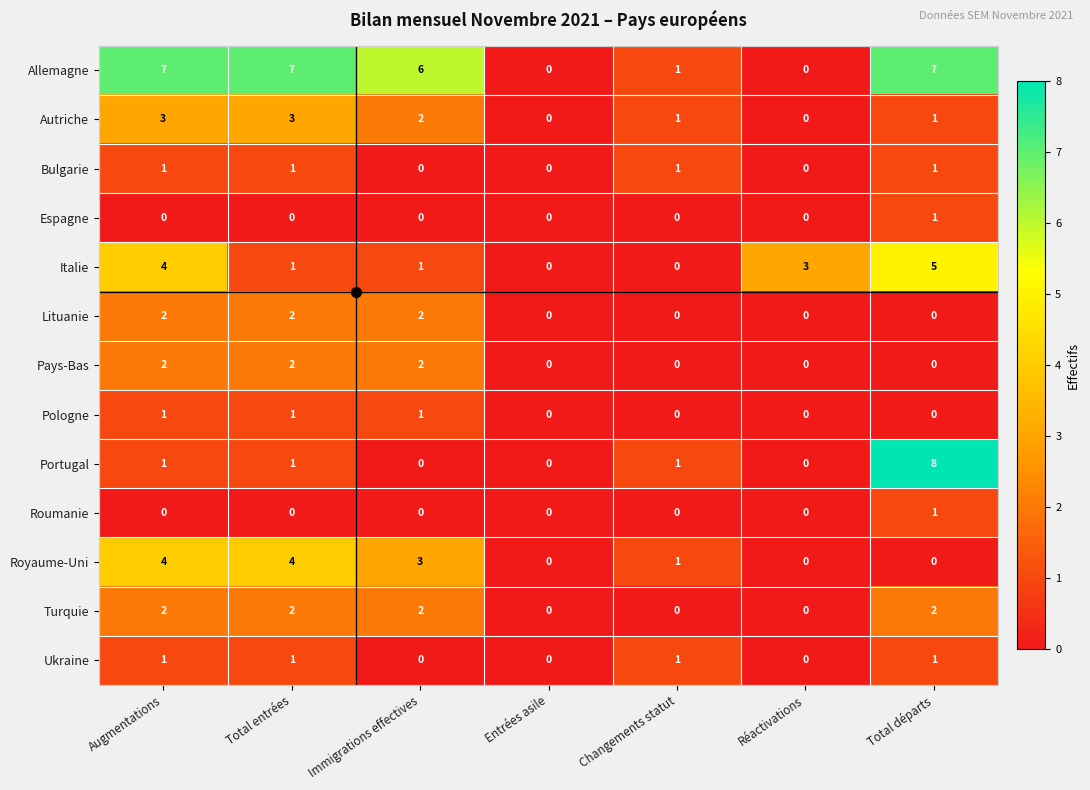

What is the spread (max minus min) of values at Augmentations?

7